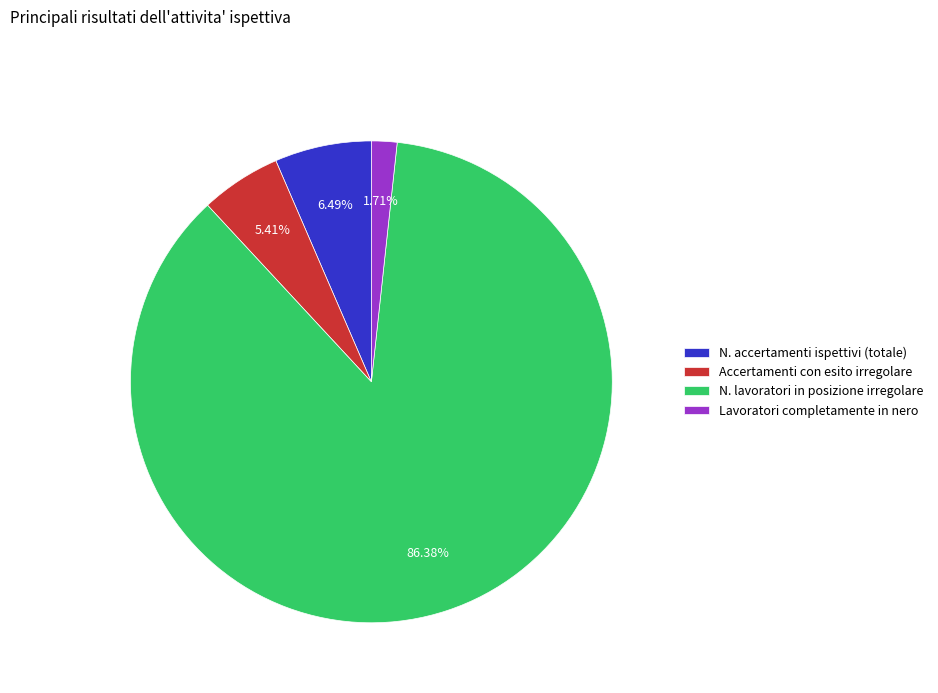

What is the majority slice?

N. lavoratori in posizione irregolare